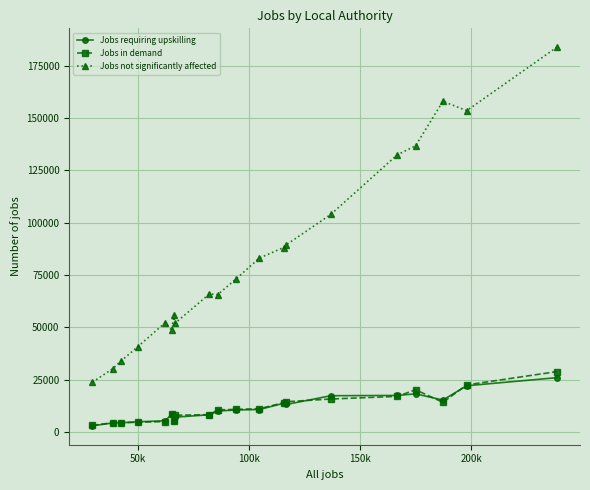

What is the value of the Jobs in demand point at the 13th from the left?

13898.0